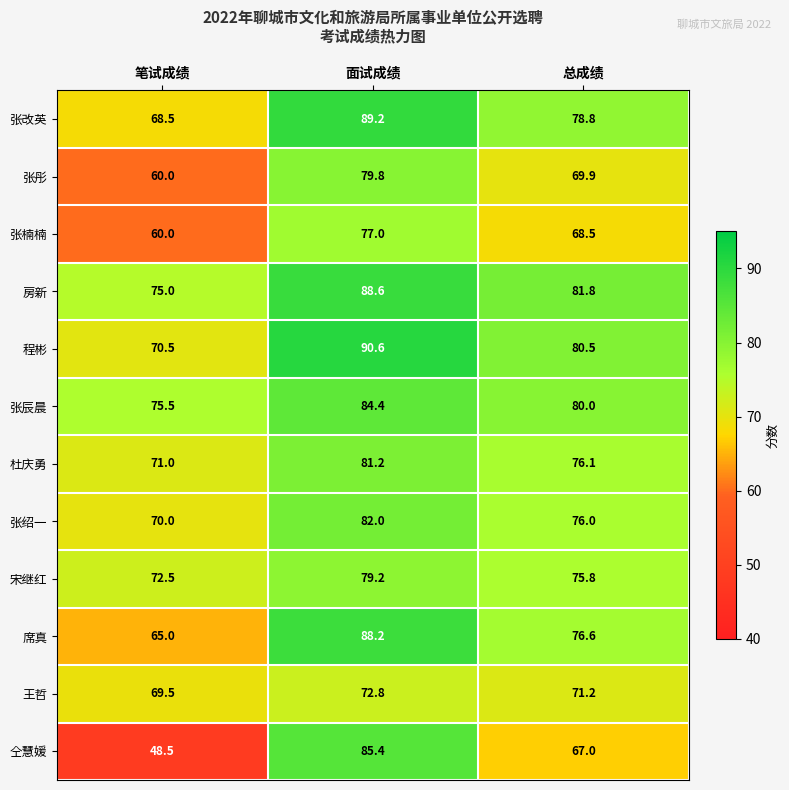

At 总成绩, list the series in order from smallest to largest.

仝慧媛, 张楠楠, 张彤, 王哲, 宋继红, 张绍一, 杜庆勇, 席真, 张改英, 张辰晨, 程彬, 房新